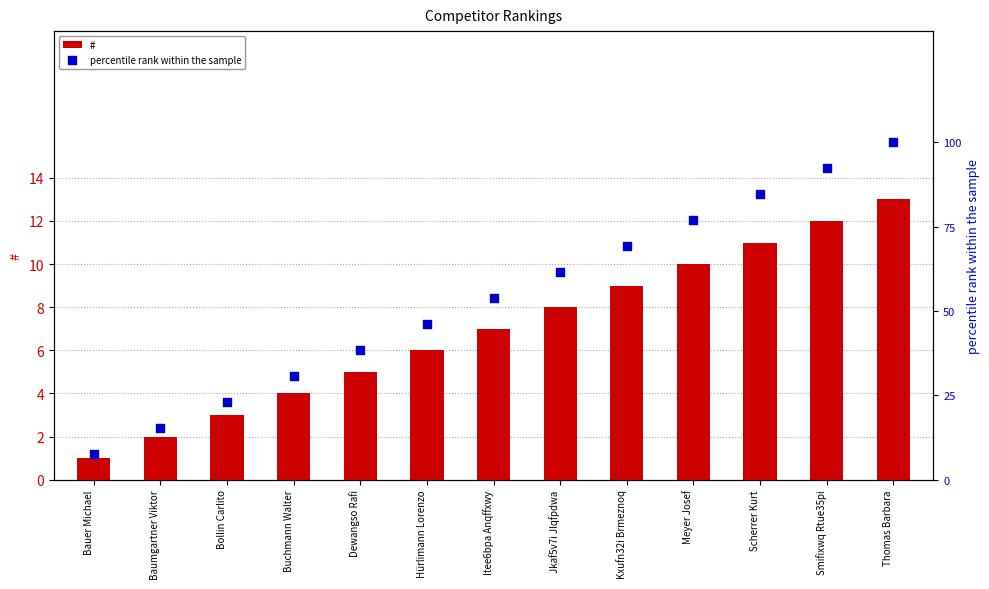

Is the value of # at Bollin Carlito greater than the value of percentile rank within the sample at Buchmann Walter?

No